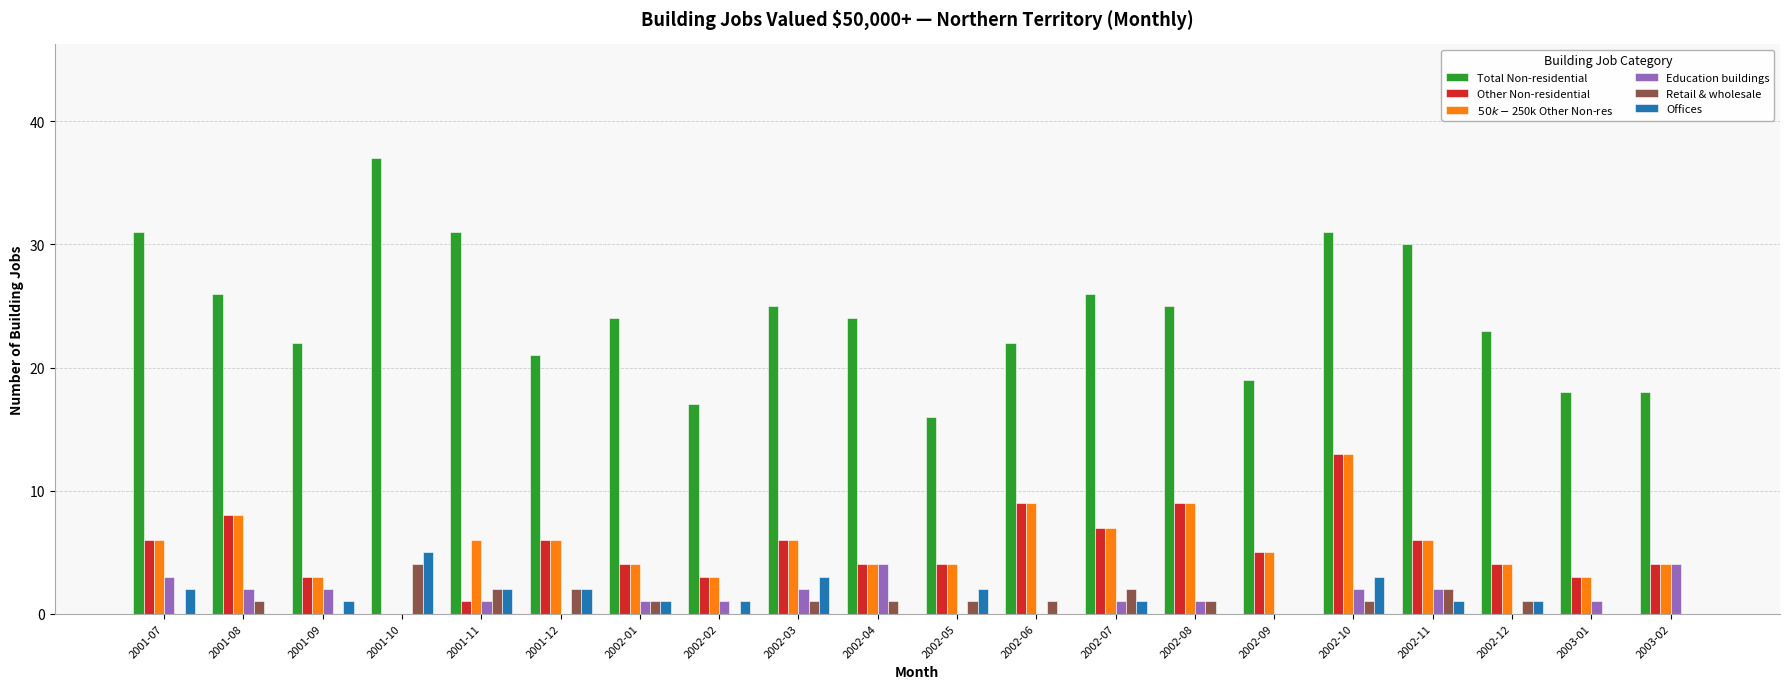

At which category does the chart reach its peak across all series?

2001-10